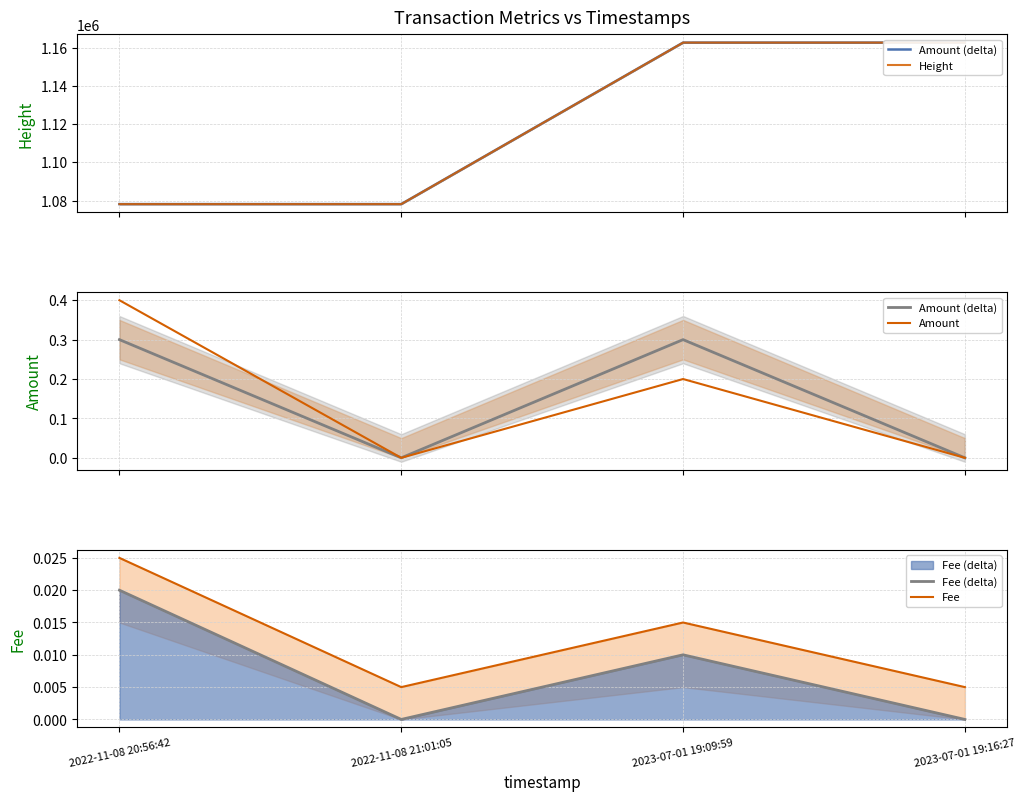

Where is Height nearest to the value 1120409?

2022-11-08 21:01:05